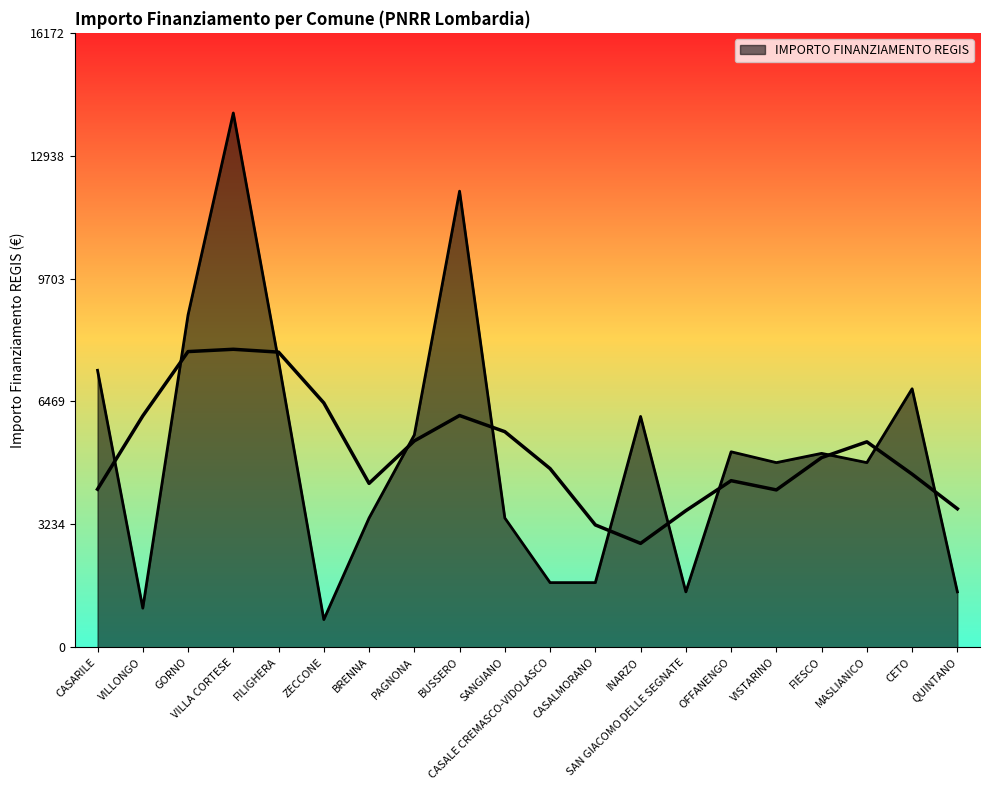

What is the average value?

5148